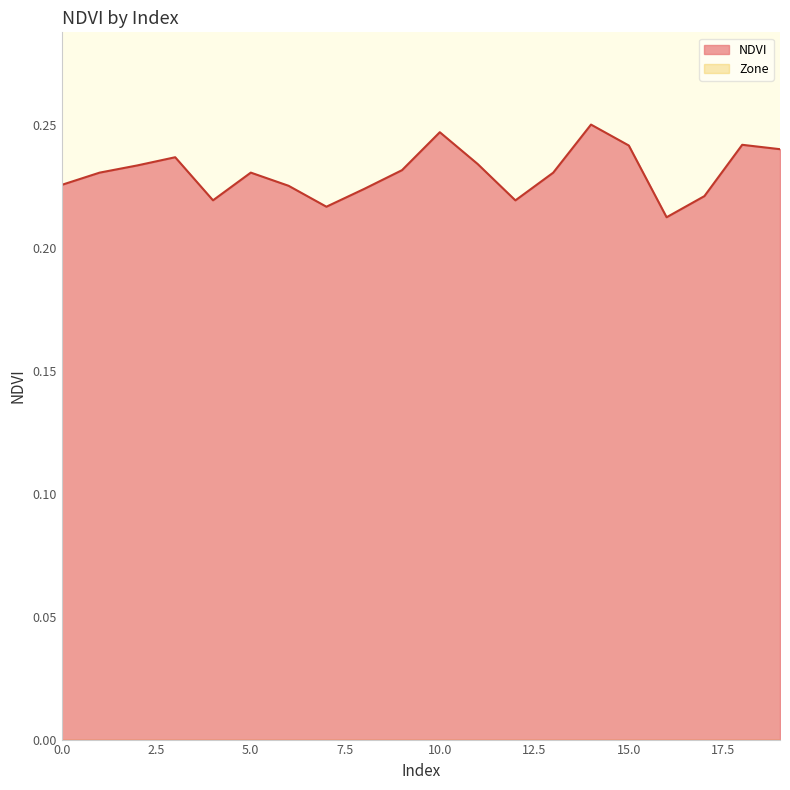

Between 19 and 4, which is larger?

19